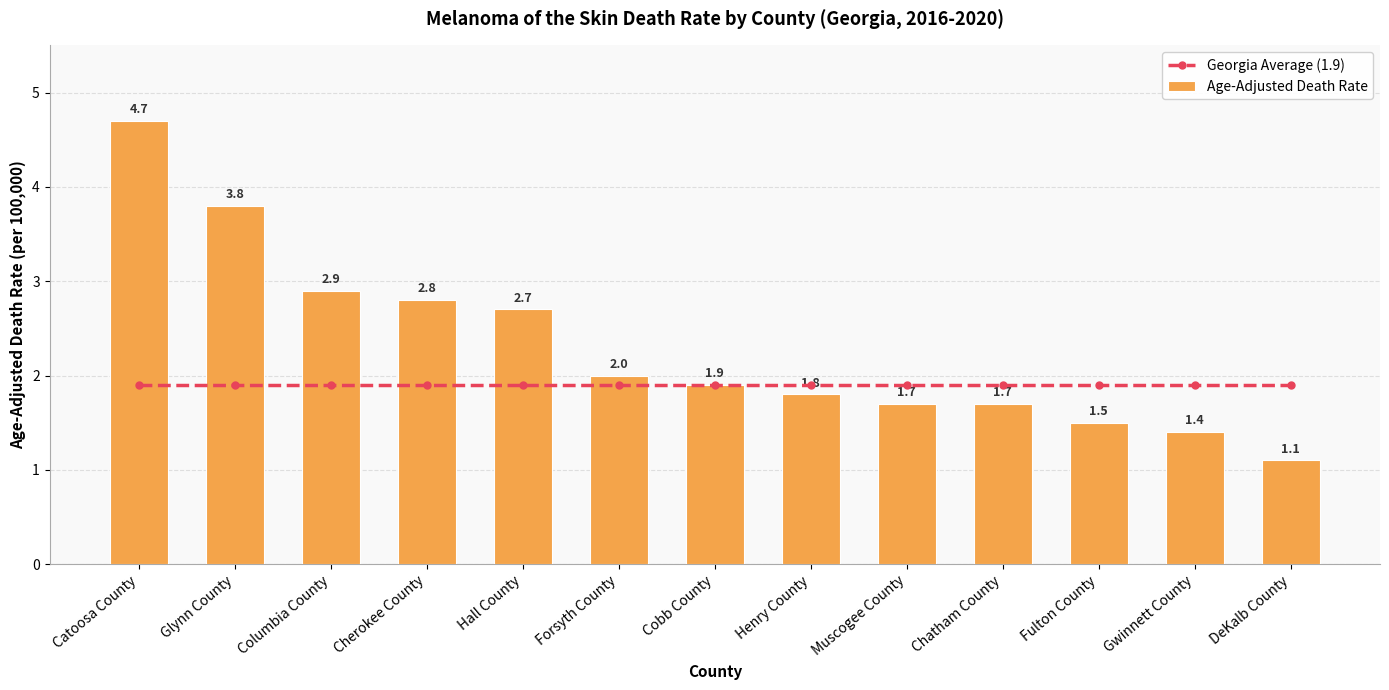

What is the label of the 4th bar from the left?

Cherokee County